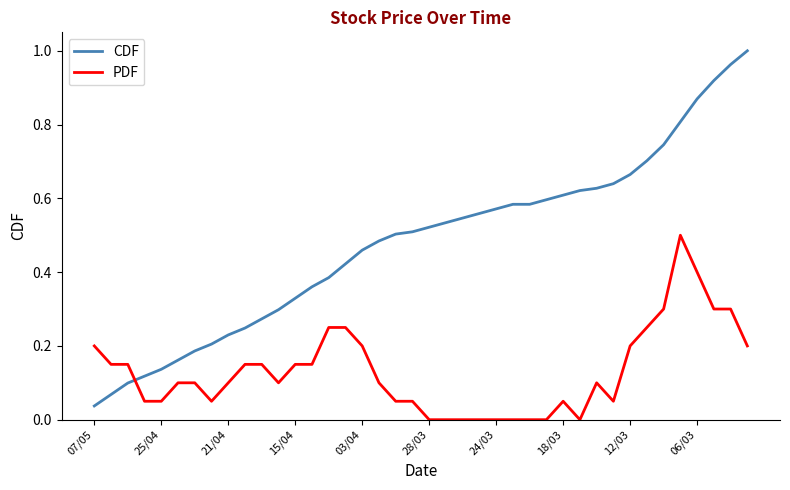

How many series are shown in this chart?

2